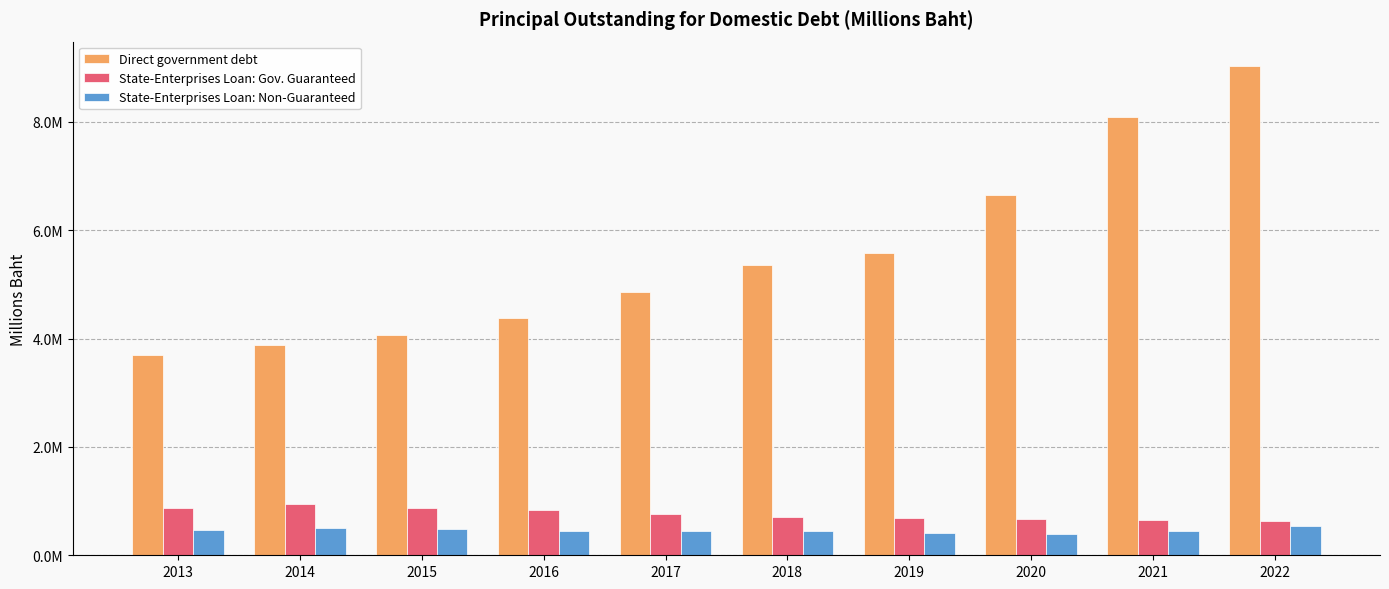

What is the average value of the State-Enterprises Loan: Gov. Guaranteed series?

760282.5